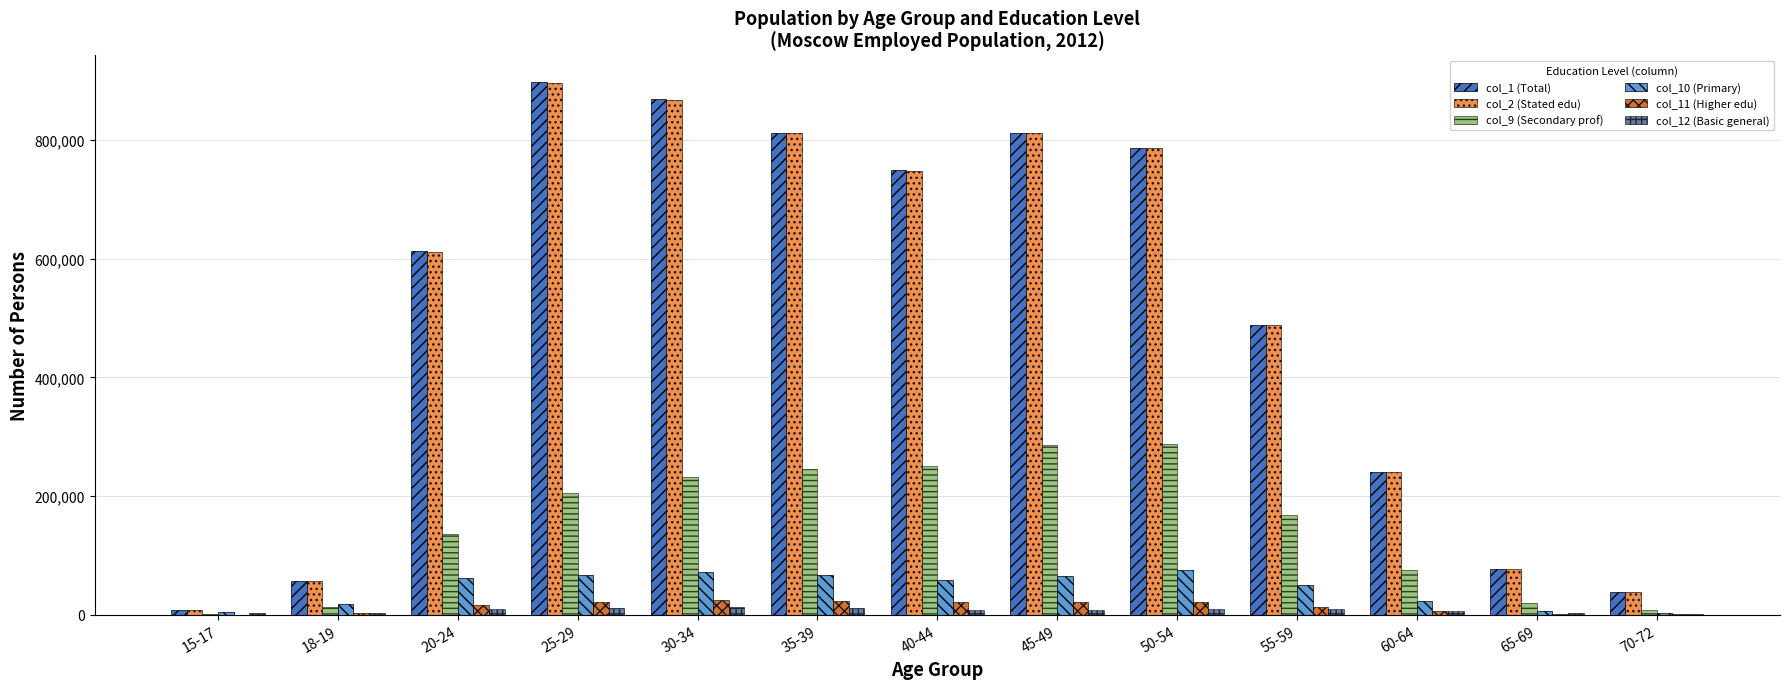

Are the bars grouped side by side (vs. stacked)?

Yes